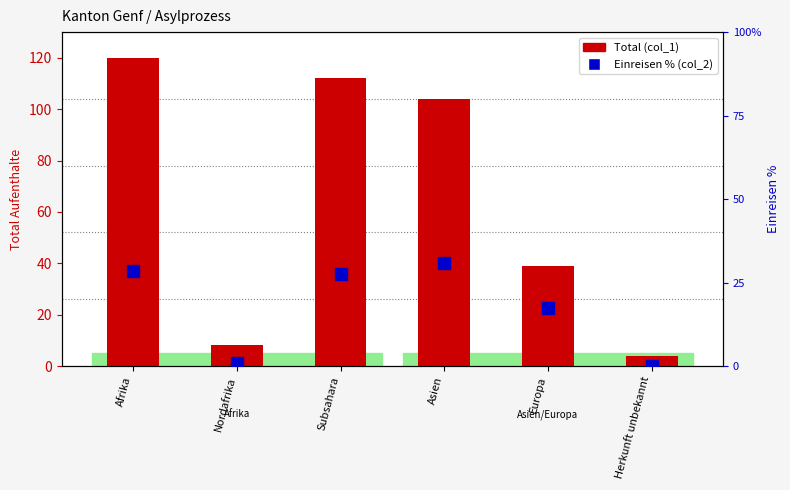

How many groups of bars are there?

6